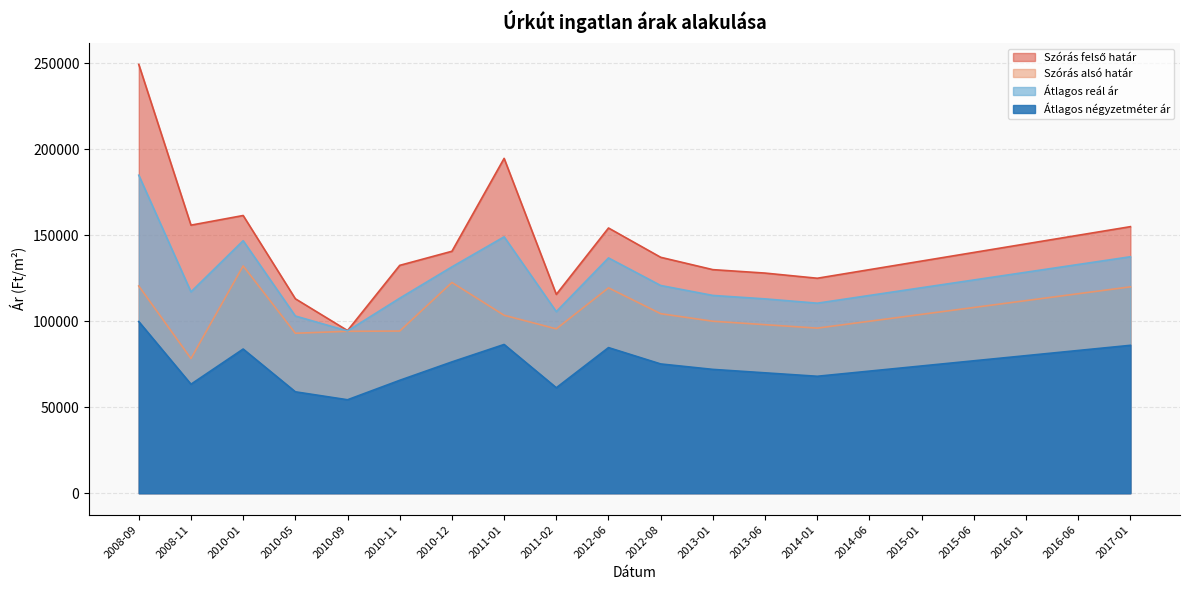

Where is the first local minimum for Átlagos négyzetméter ár?

2008-11